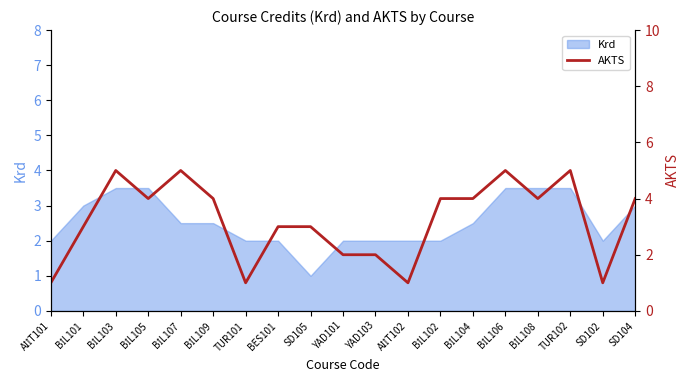

The Krd series shows 2.0 at BES101. True or false?

True